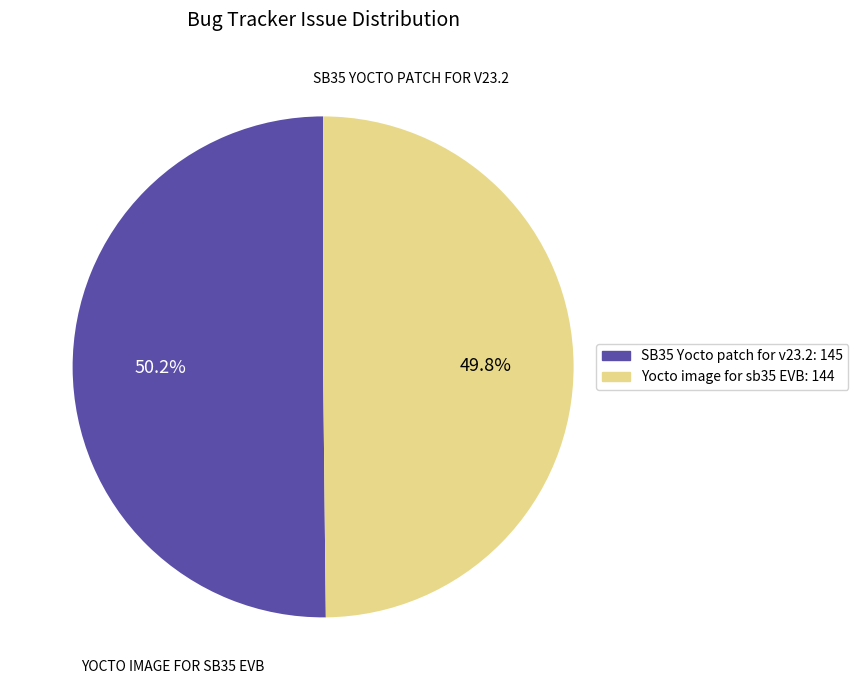

How many segments does this pie chart have?

2